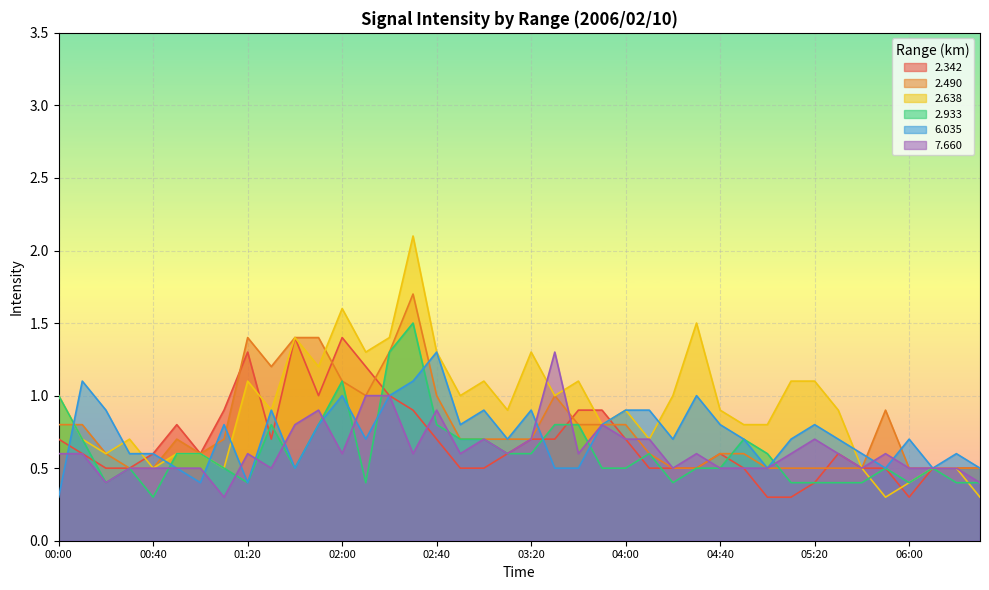

How many times do 6.035 and 2.490 cross each other?

8